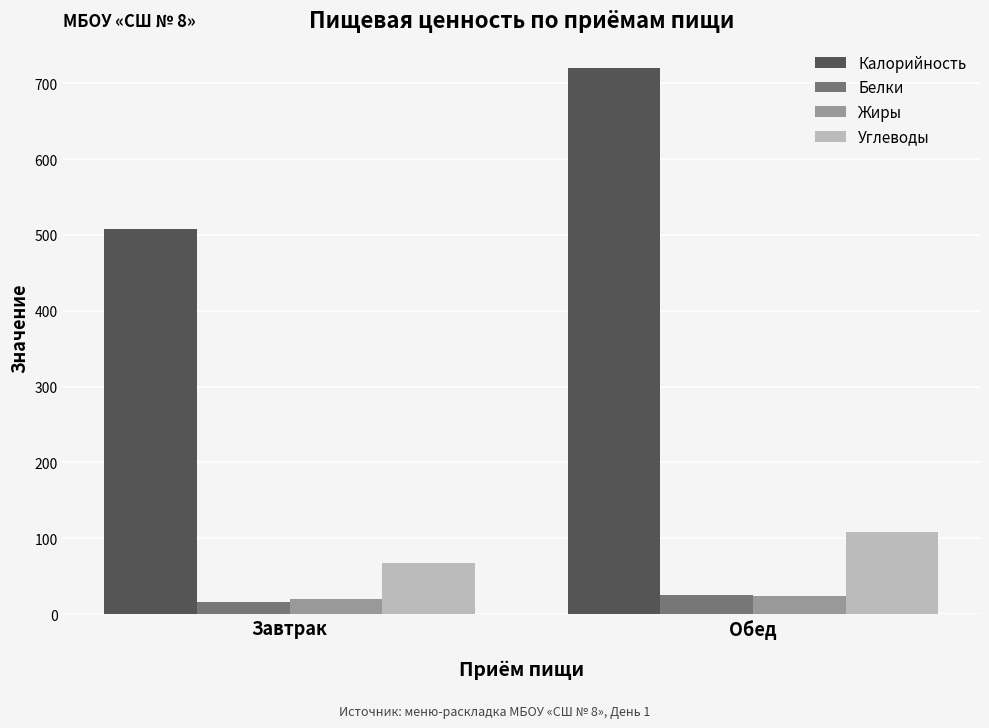

What is the sum of the Углеводы values at Завтрак and Обед?

175.1